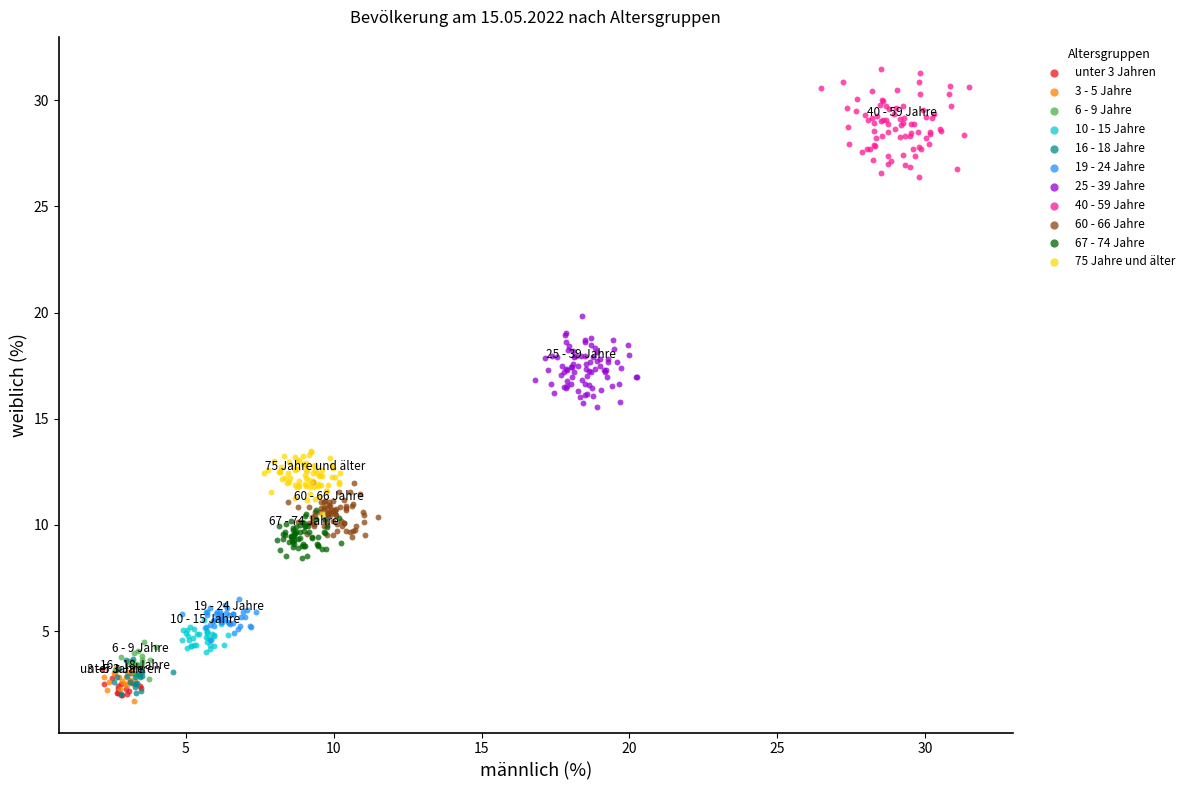

Which series contains the highest Y value?

40 - 59 Jahre